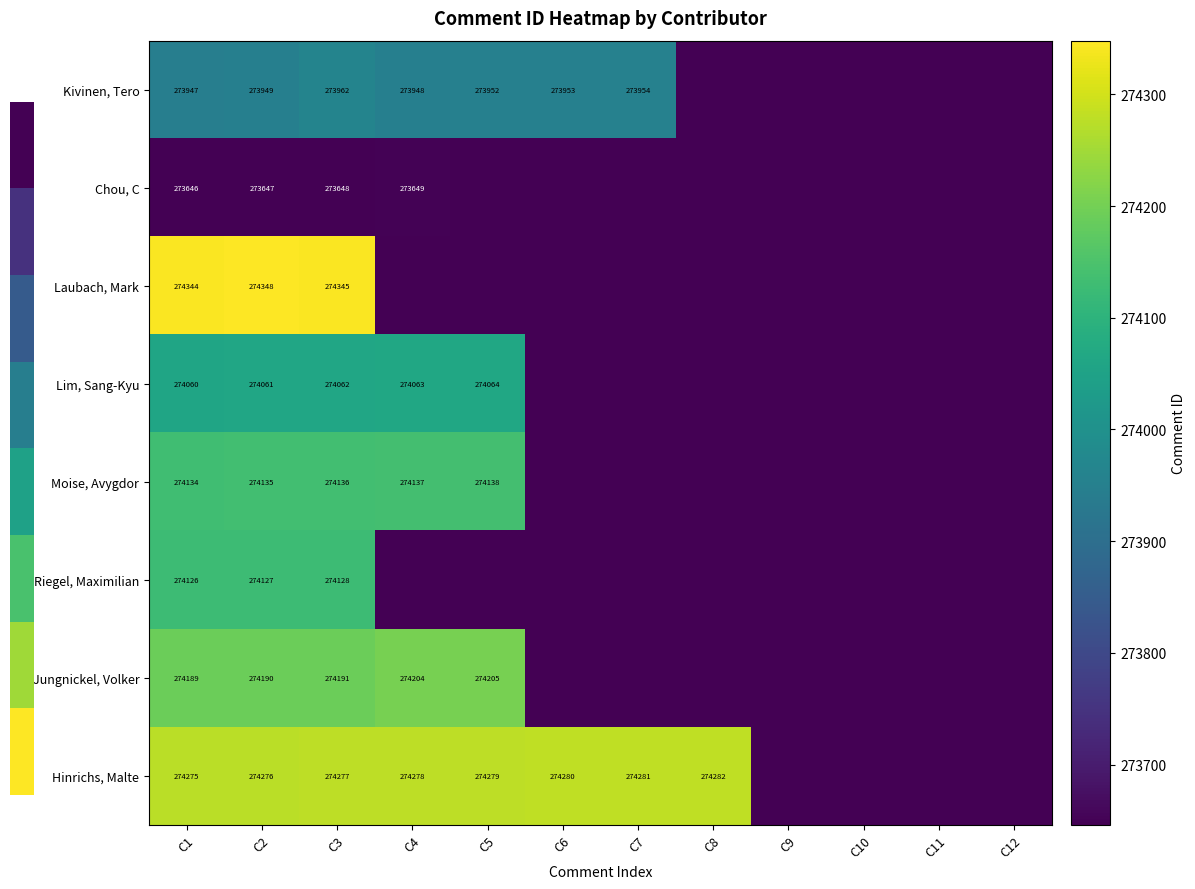

What is the spread (max minus min) of values at C2?

701